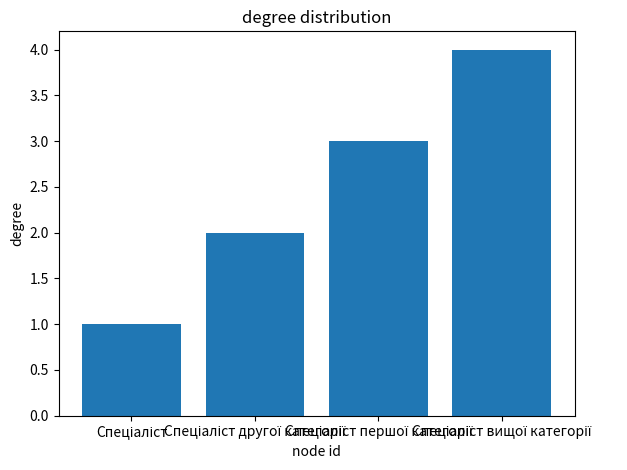

What is the greatest value displayed?

4